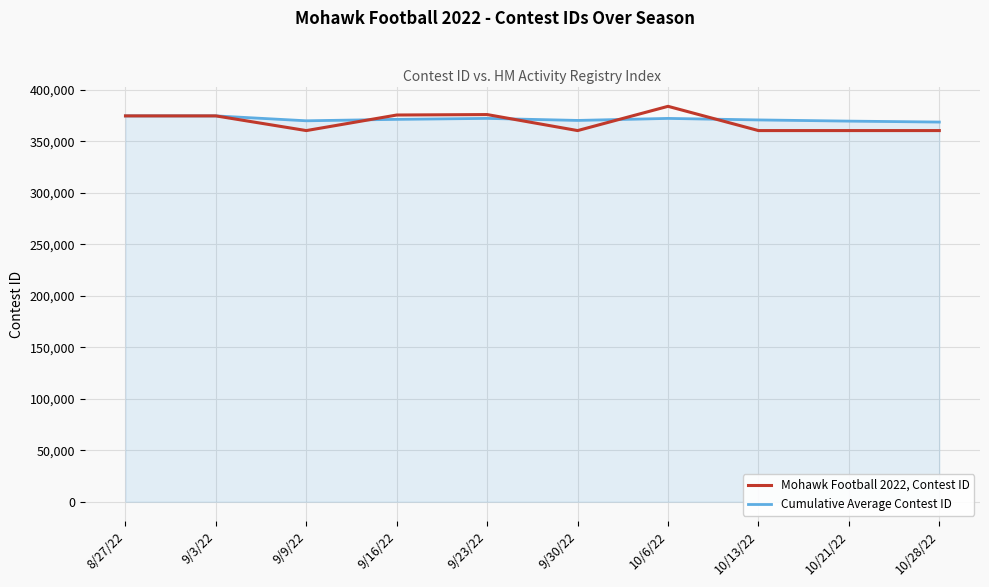

The Mohawk Football 2022, Contest ID series shows 545203.9 at 8/27/22. True or false?

False